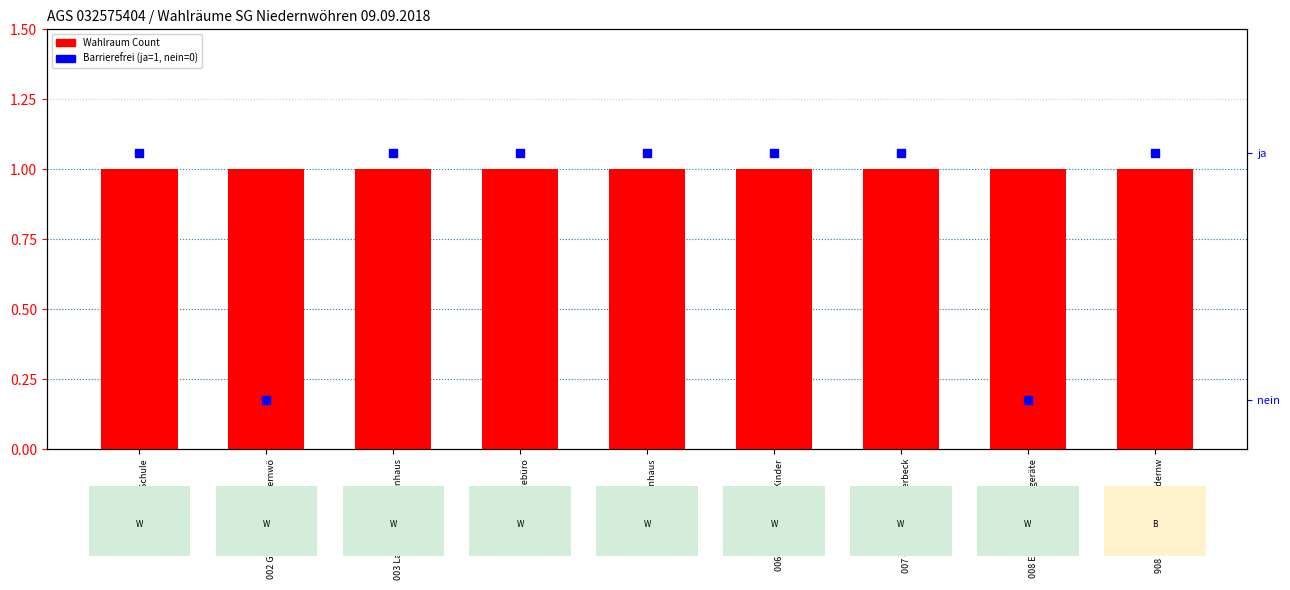

At which category is the sum across all series the highest?

001
001 Alte Schule